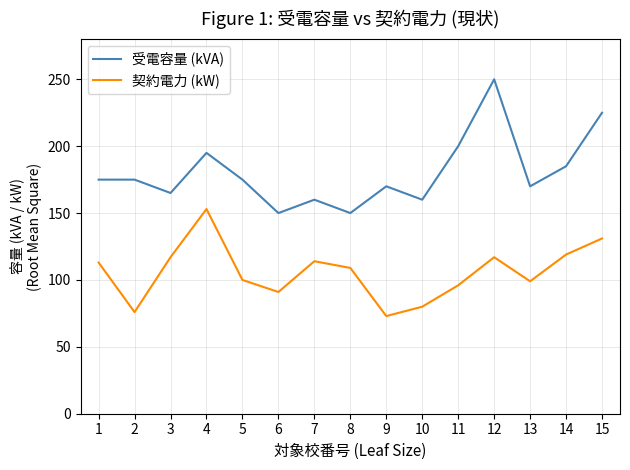

What are all the series names shown in the legend?

受電容量 (kVA), 契約電力 (kW)